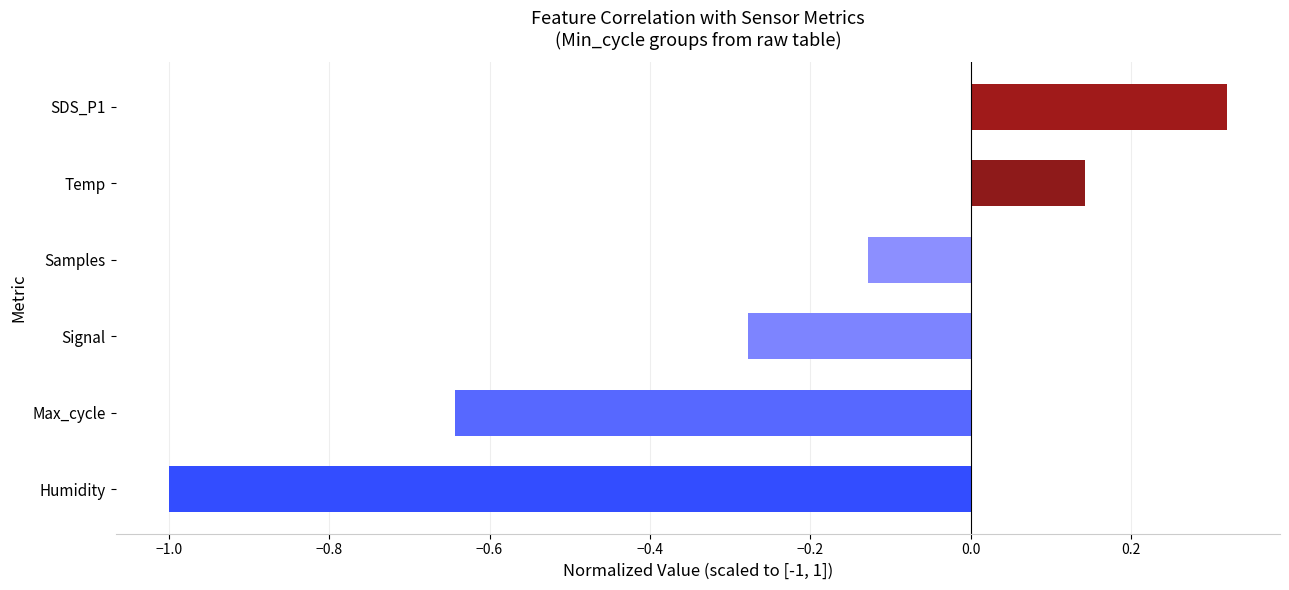

List the labels in order of value, largest first.

SDS_P1, Temp, Samples, Signal, Max_cycle, Humidity